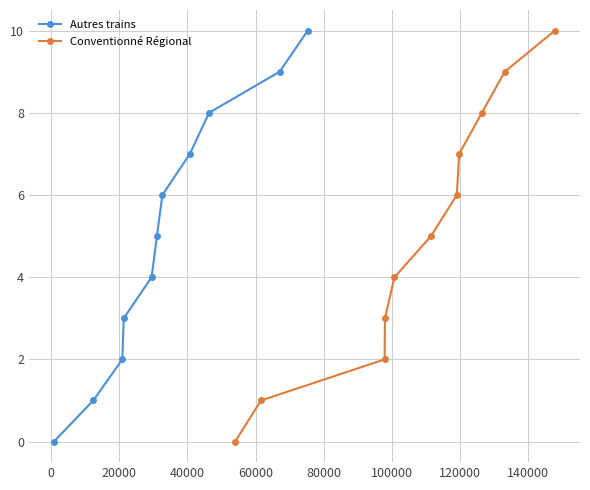

What is the difference between the maximum and second lowest values in the Autres trains series?

9